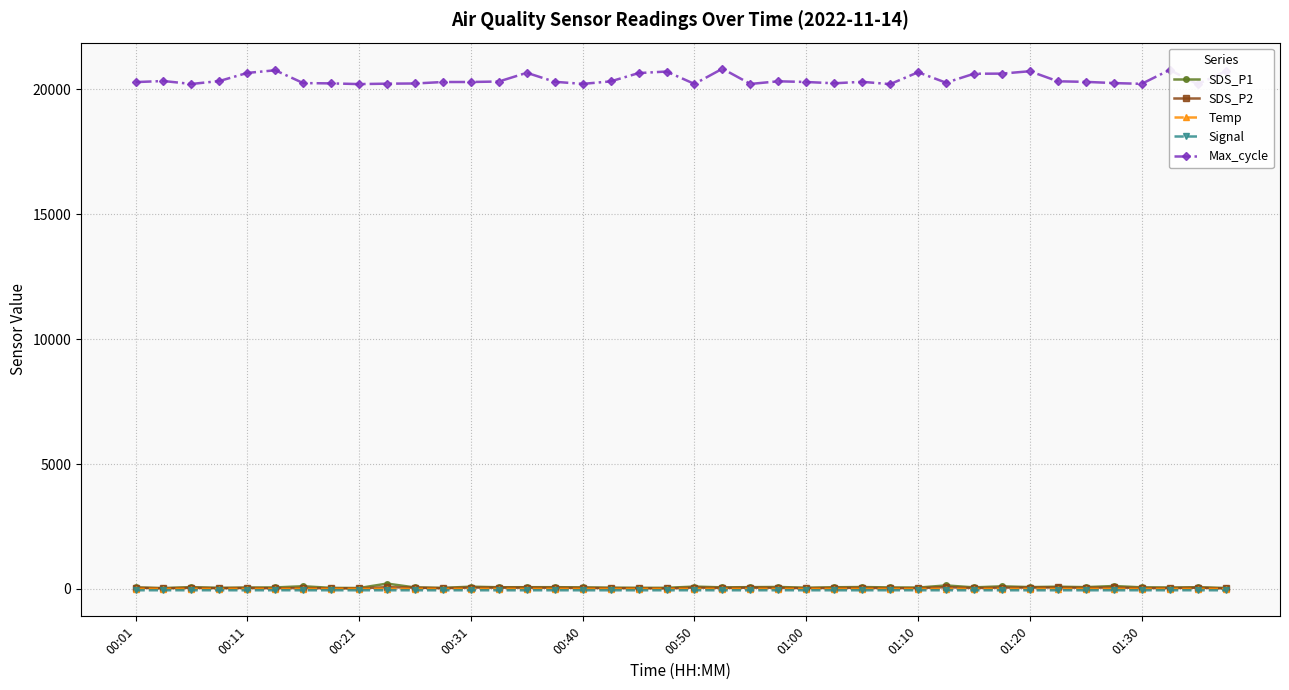

Is it true that SDS_P1 equals 70.6 at 14?

True